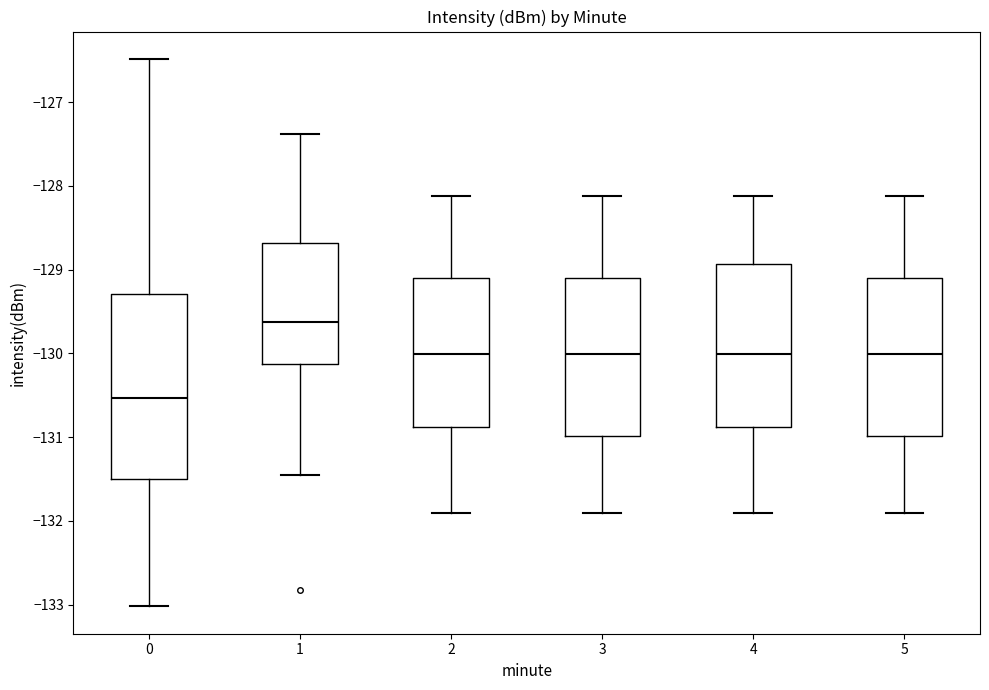

Reading left to right, read every box against the y-axis: the position of its median line, the range the box covers, and the ends of its whiskers. The values are not printed on the chart, so give them approximately, as read against the axis.

0: median -130.5, box -131.5 to -129.3, whiskers -133.0 to -126.5
1: median -129.6, box -130.1 to -128.7, whiskers -131.5 to -127.4
2: median -130.0, box -130.9 to -129.1, whiskers -131.9 to -128.1
3: median -130.0, box -131.0 to -129.1, whiskers -131.9 to -128.1
4: median -130.0, box -130.9 to -128.9, whiskers -131.9 to -128.1
5: median -130.0, box -131.0 to -129.1, whiskers -131.9 to -128.1